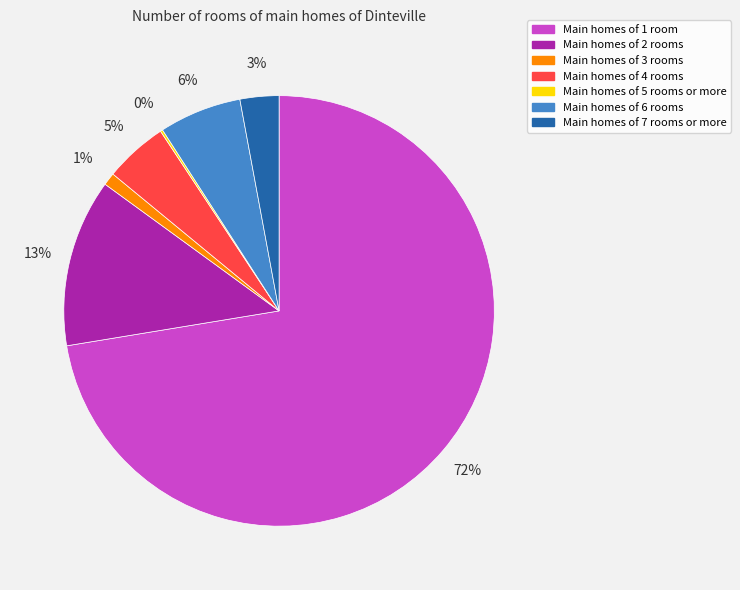

To the nearest percent, what is the average slice percentage?

14%